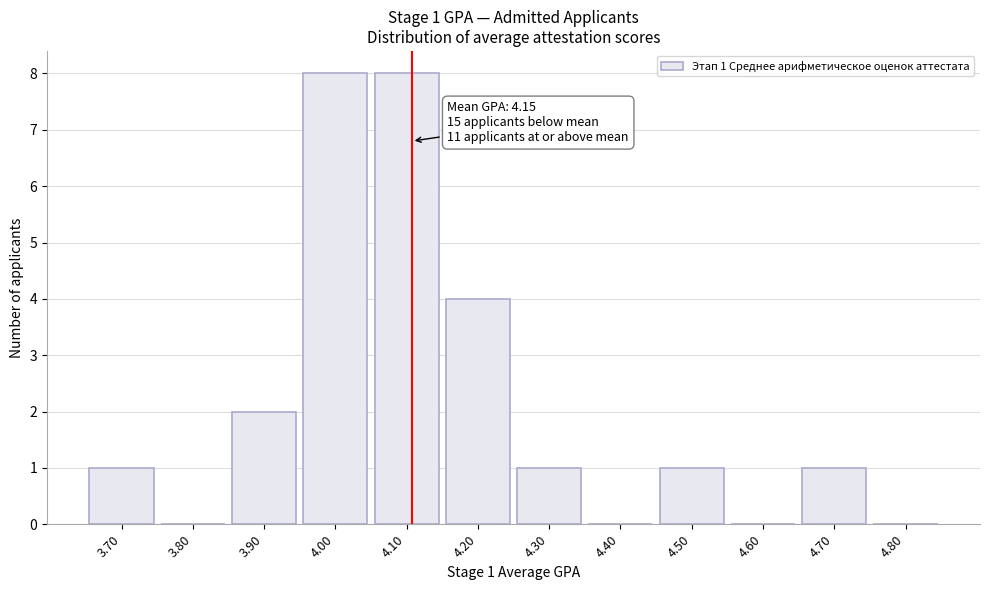

Reading left to right, list all the values displayed in this chart.

3.70=1	3.80=0	3.90=2	4.00=8	4.10=8	4.20=4	4.30=1	4.40=0	4.50=1	4.60=0	4.70=1	4.80=0